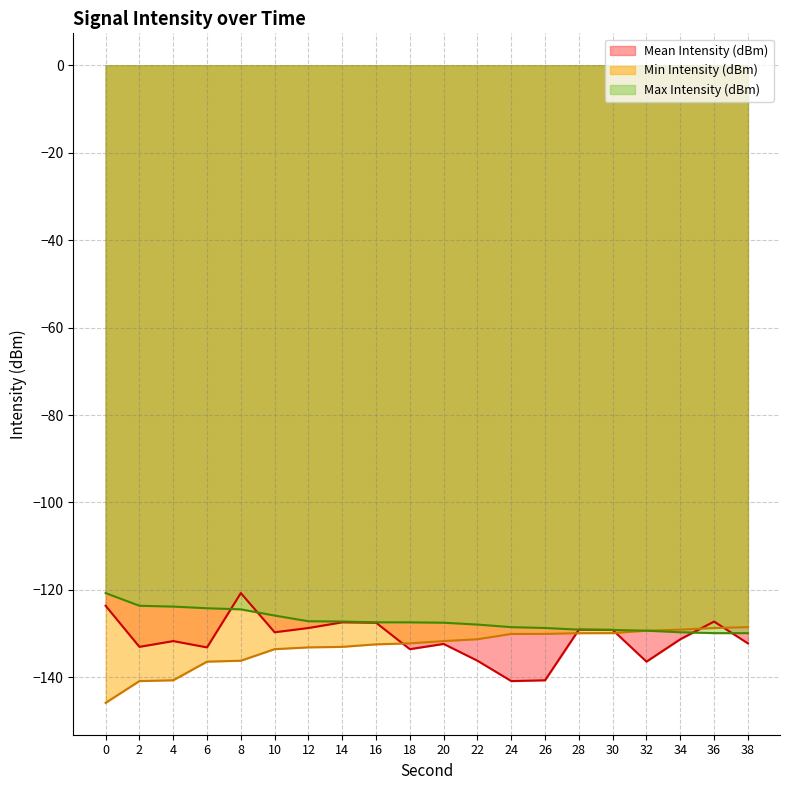

Which series has the largest total across all categories?

Max Intensity (dBm)